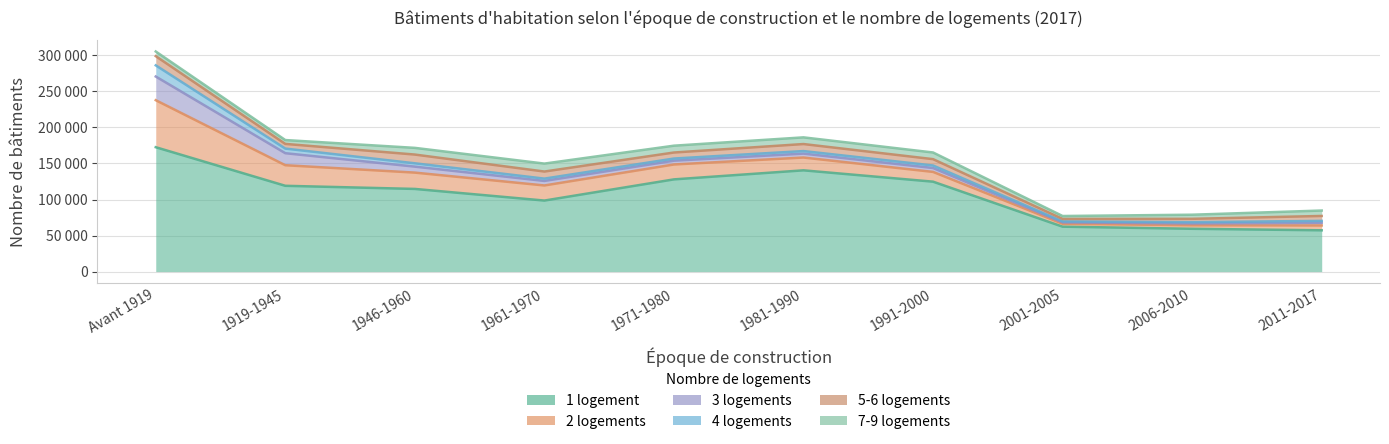

Reading right to left, extract all data points from this chart.

1 logement: 57289	59384	62325	124771	140506	127951	98559	114697	119043	172595
2 logements: 6710	4843	4033	13552	17764	20666	20948	22644	28562	65235
3 logements: 3815	2549	1924	5388	5439	5274	6270	8291	16677	32859
4 logements: 2570	1796	1378	3502	3531	2987	3225	4620	6405	15496
5-6 logements: 6806	4637	3418	8814	9744	8355	9828	12143	6502	12777
7-9 logements: 7517	5710	4036	9250	9275	9478	11036	9289	5336	6458